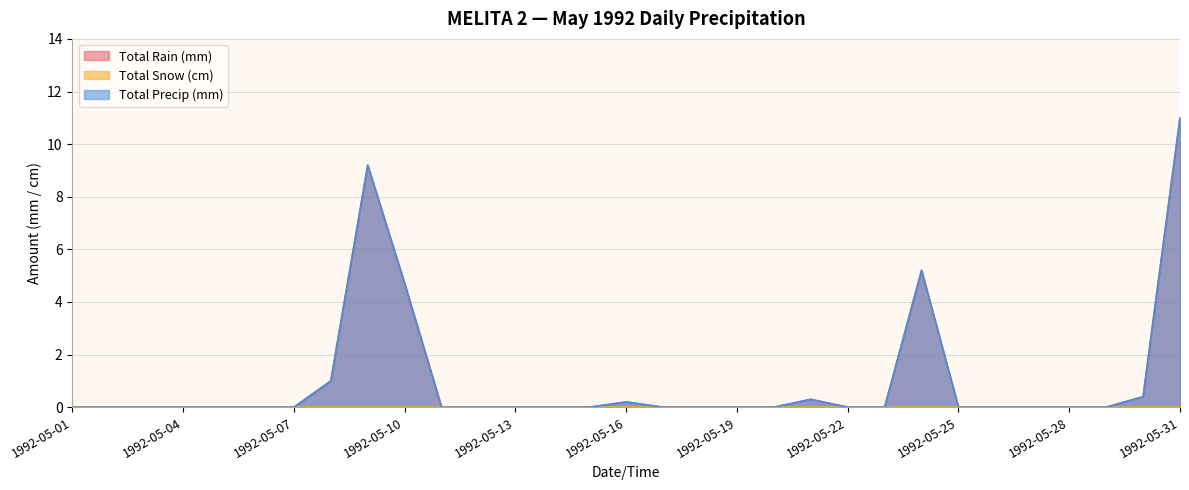

How many lines are shown in the chart?

3